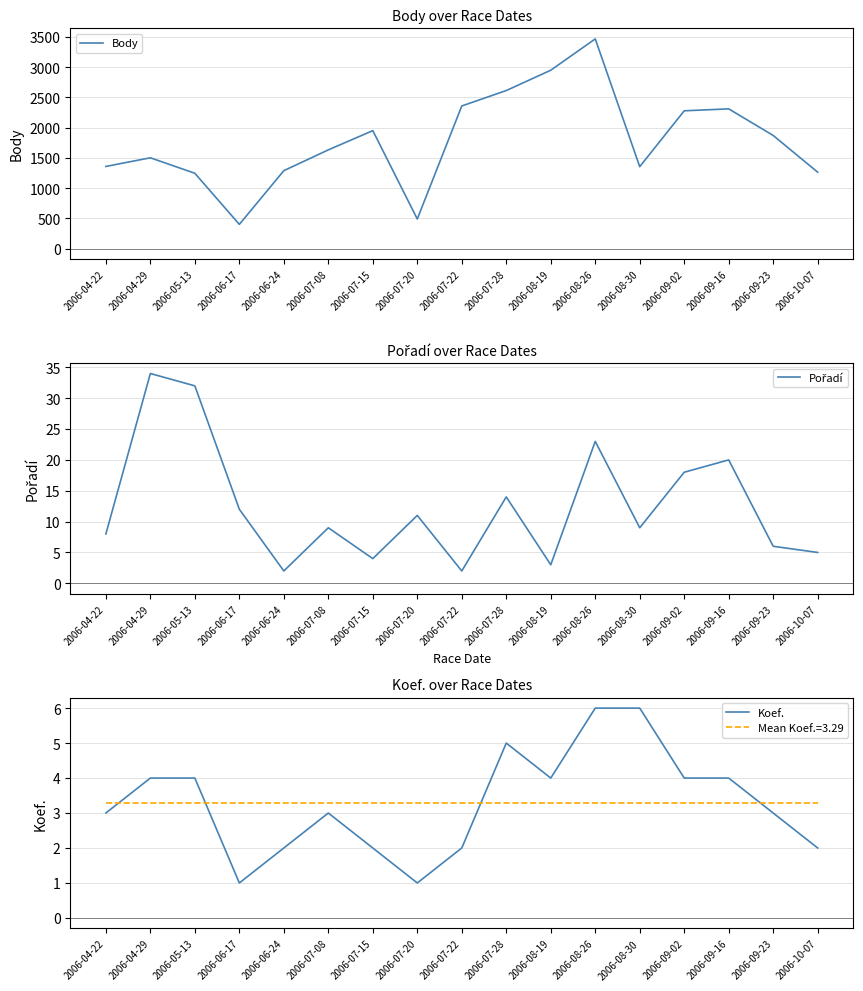

What is the value of the Pořadí point at the 5th from the left?

2